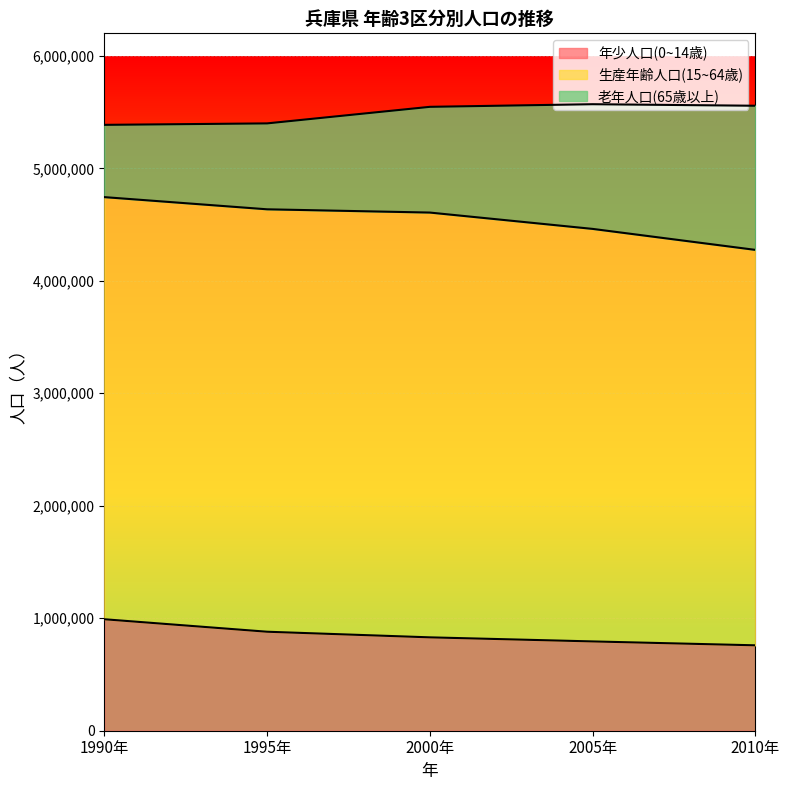

True or false: 年少人口(0~14歳) has more than 0 points higher than both neighbors.

False